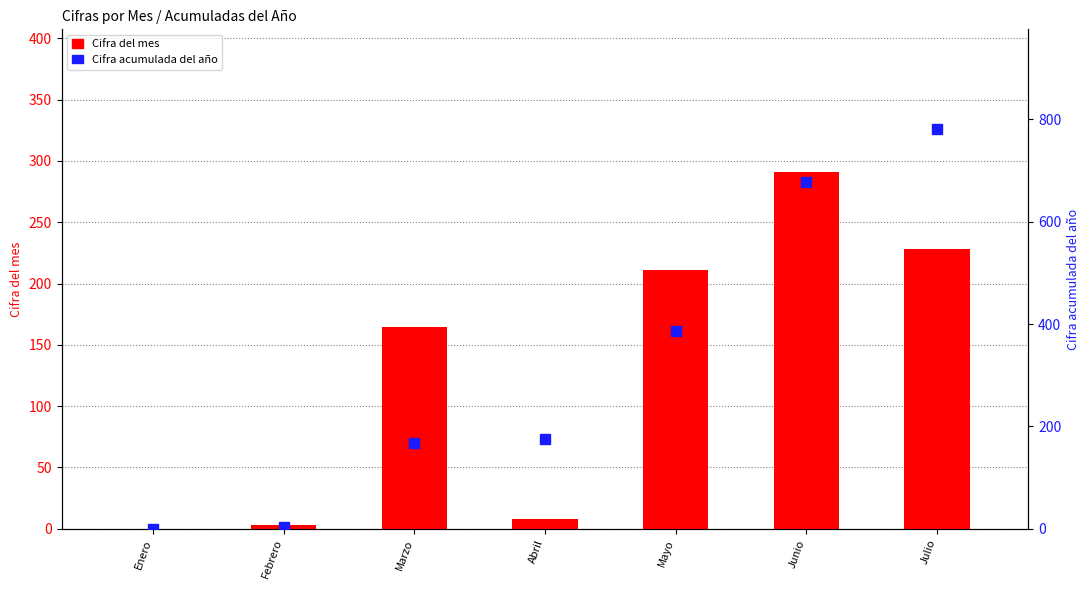

Reading left to right, list all the values displayed in this chart.

Cifra del mes: Enero=0.0	Febrero=2.6	Marzo=164.3	Abril=7.5	Mayo=211.3	Junio=291.0	Julio=228.2
Cifra acumulada del año: Enero=0.0	Febrero=2.6	Marzo=166.9	Abril=174.4	Mayo=385.7	Junio=676.7	Julio=781.0